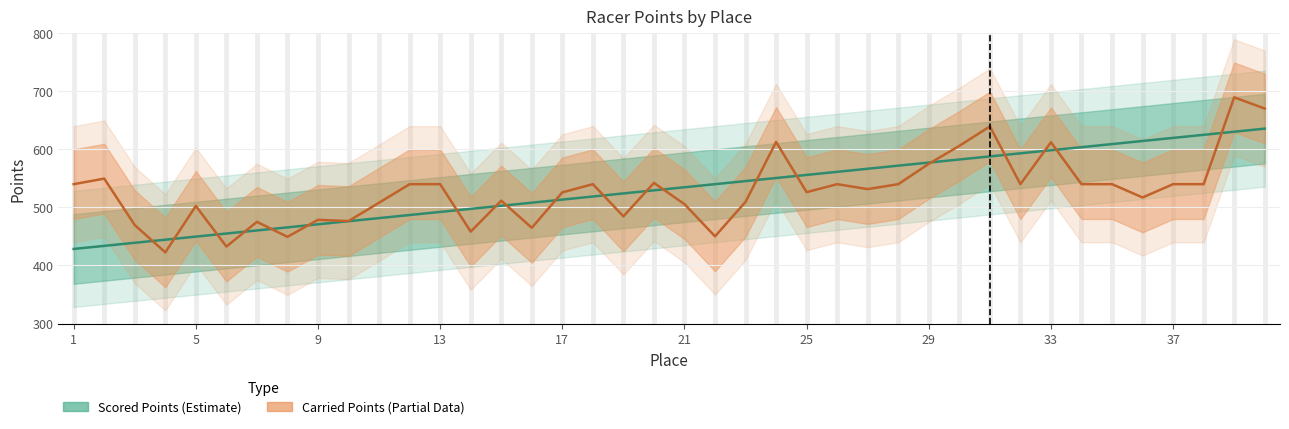

Reading left to right, list all the values displayed in this chart.

Scored Points: 1=428.4	2=433.7	3=439.0	4=444.4	5=449.7	6=455.0	7=460.3	8=465.6	9=470.9	10=476.2	11=481.5	12=486.9	13=492.2	14=497.5	15=502.8	16=508.1	17=513.4	18=518.7	19=524.1	20=529.4	21=534.7	22=540.0	23=545.3	24=550.6	25=555.9	26=561.3	27=566.6	28=571.9	29=577.2	30=582.5	31=587.8	32=593.1	33=598.5	34=603.8	35=609.1	36=614.4	37=619.7	38=625.0	39=630.3	40=635.6
Carried Points: 1=540.0	2=549.6	3=469.5	4=422.6	5=502.5	6=432.6	7=475.1	8=449.3	9=478.6	10=476.5	11=508.1	12=540.0	13=540.0	14=458.3	15=511.6	16=464.9	17=525.9	18=540.0	19=484.6	20=542.2	21=505.6	22=450.1	23=509.6	24=612.7	25=526.3	26=540.0	27=531.5	28=540.0	29=575.0	30=606.0	31=639.4	32=540.0	33=612.2	34=540.0	35=540.0	36=517.1	37=540.0	38=540.0	39=689.6	40=670.2